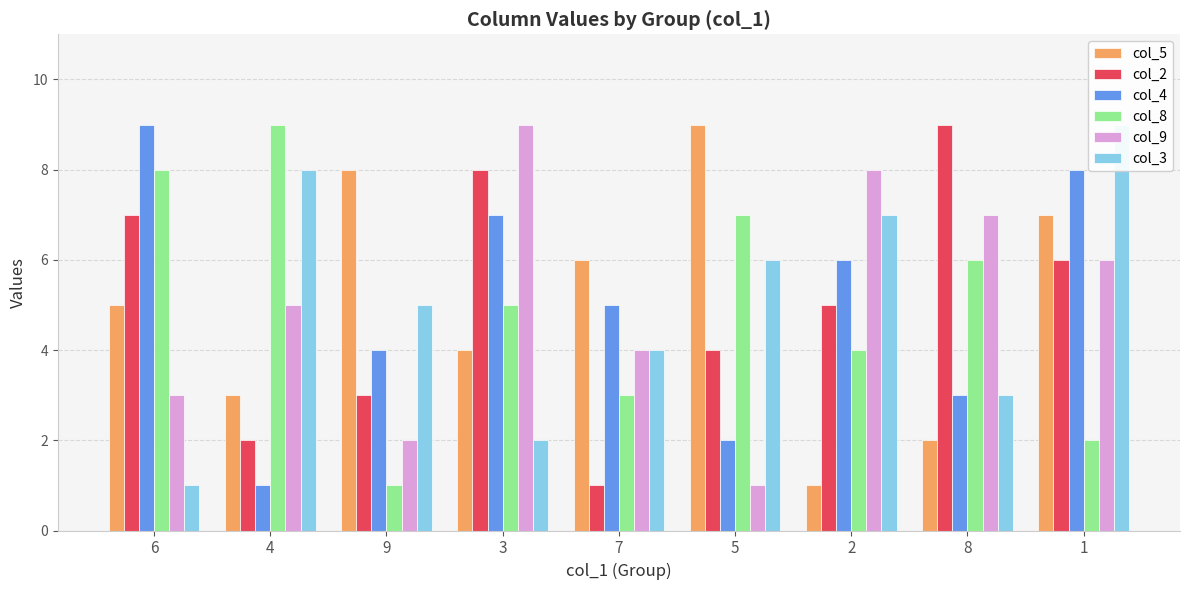

What is the spread (max minus min) of values at 1?

7